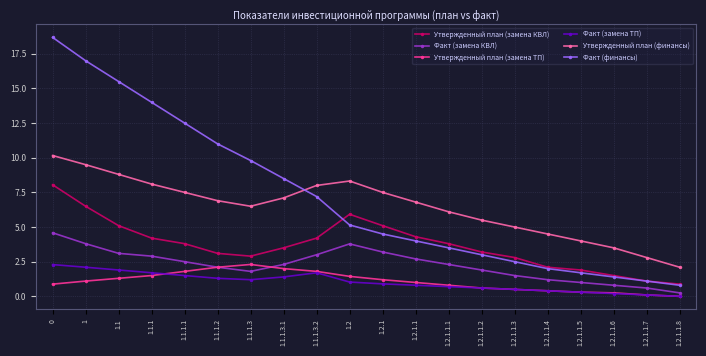

Is this an area chart (filled region under the line)?

No